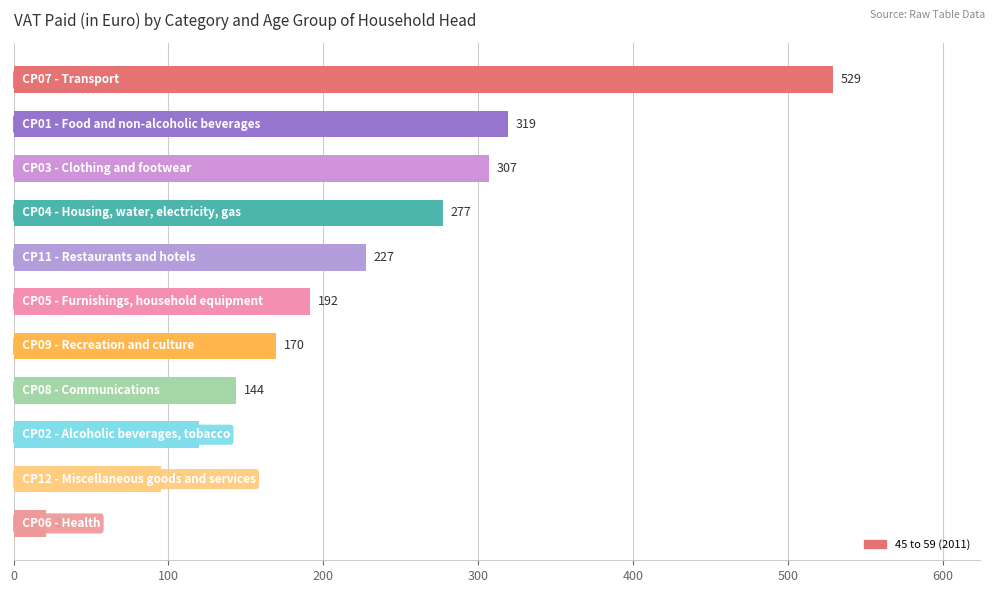

What is the minimum value shown in the chart?

21.2